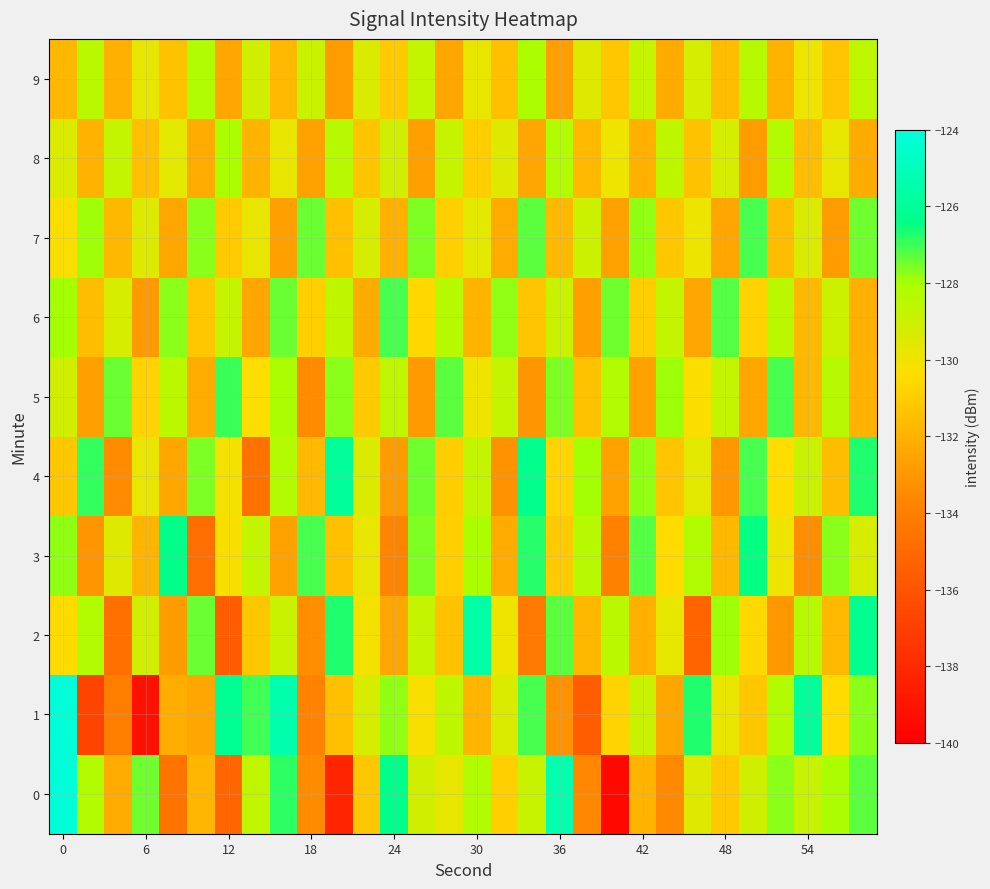

Which series has the largest total across all categories?

5